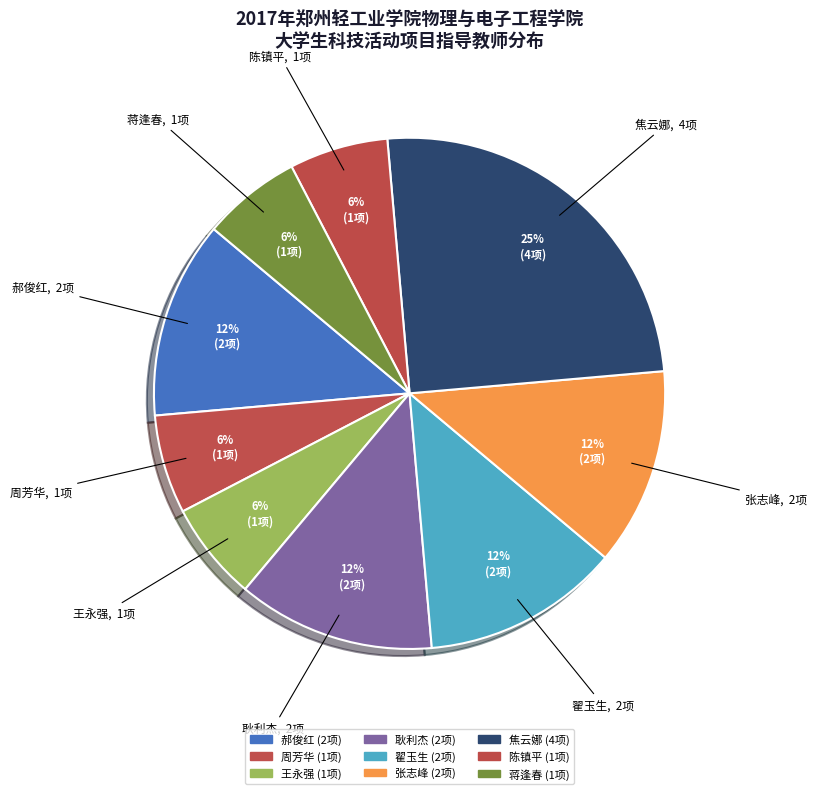

How many segments does this pie chart have?

9